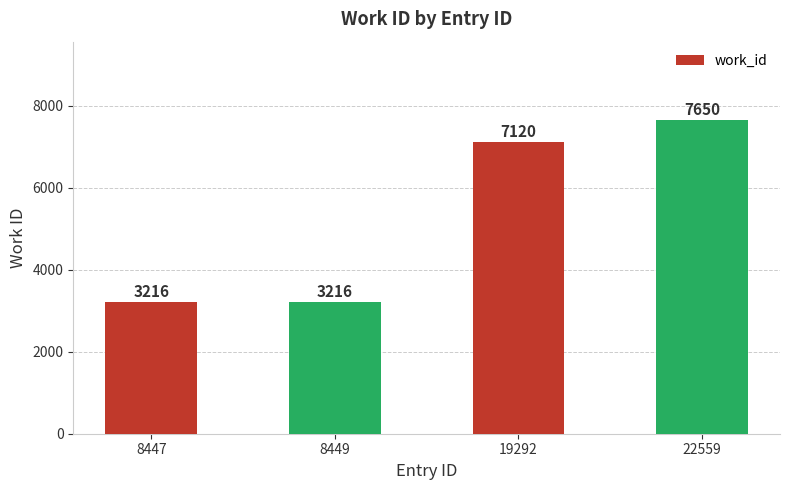

How many values are between 3216 and 7650?

4